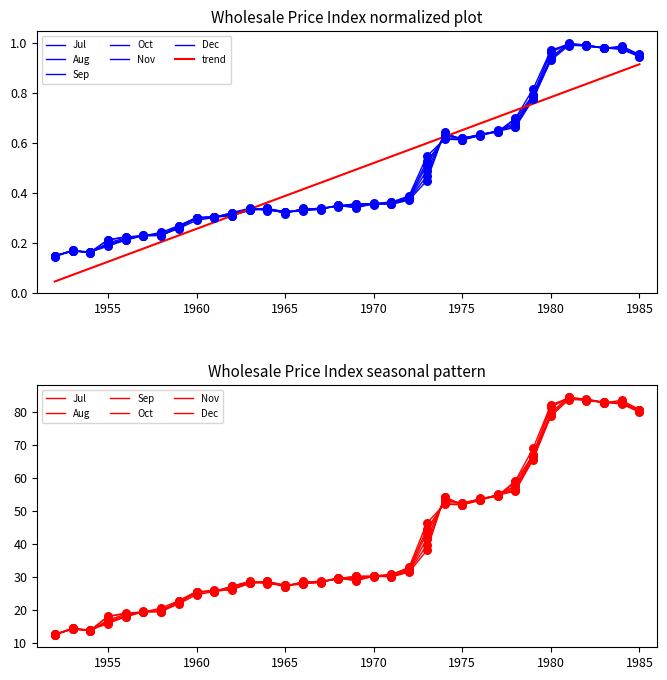

At which category is the sum across all series the highest?

1981